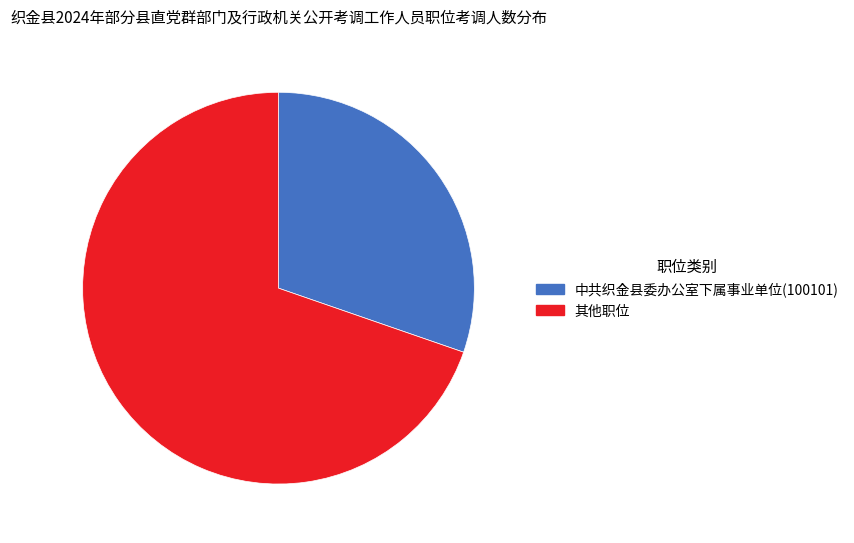

Do 其他职位 and 中共织金县委办公室下属事业单位(100101) together represent more than half of the pie?

Yes